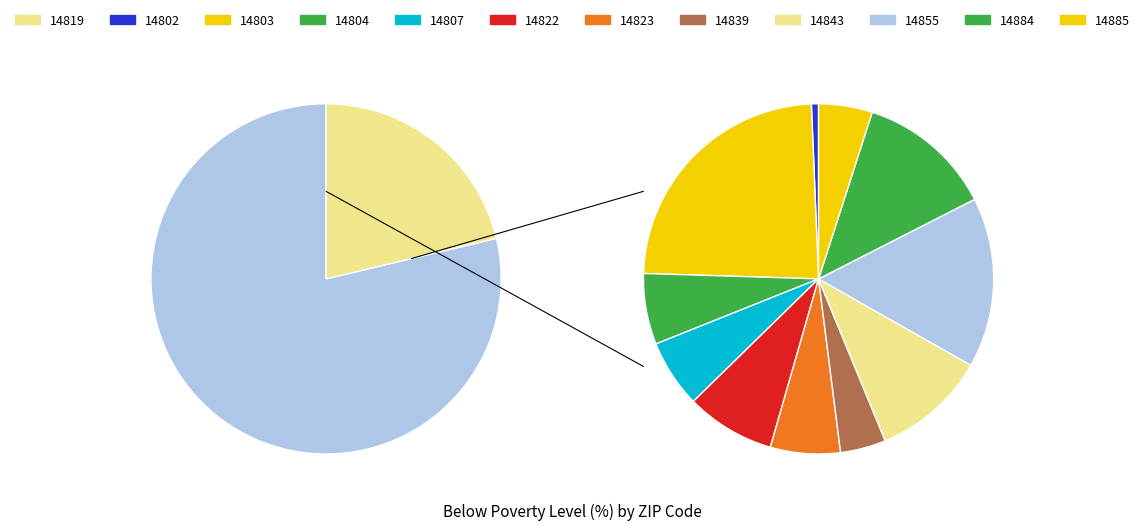

Between 14839 and 14819, which is larger?

14819